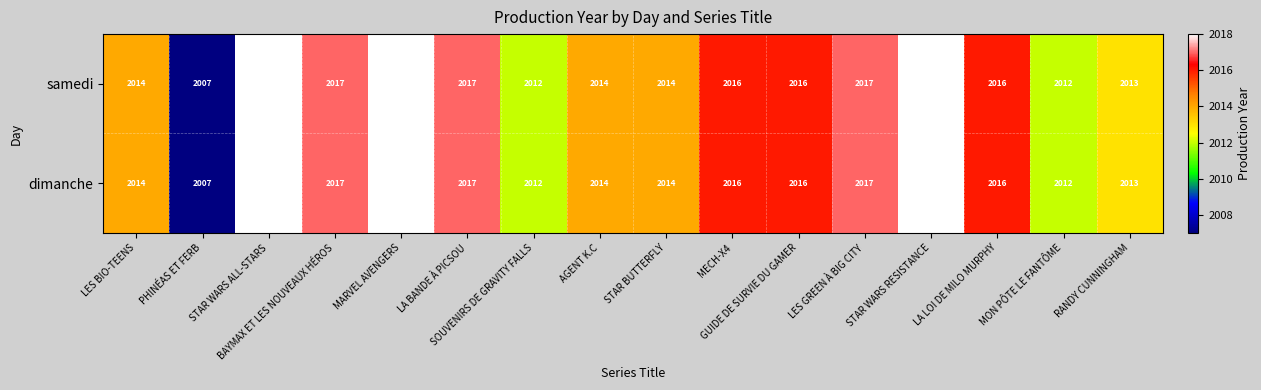

What is the lowest value of the samedi series?

2007